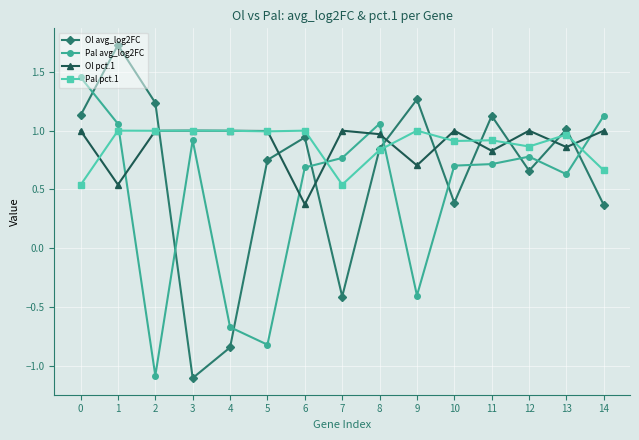

True or false: Ol avg_log2FC has more than 2 interior local peaks.

True